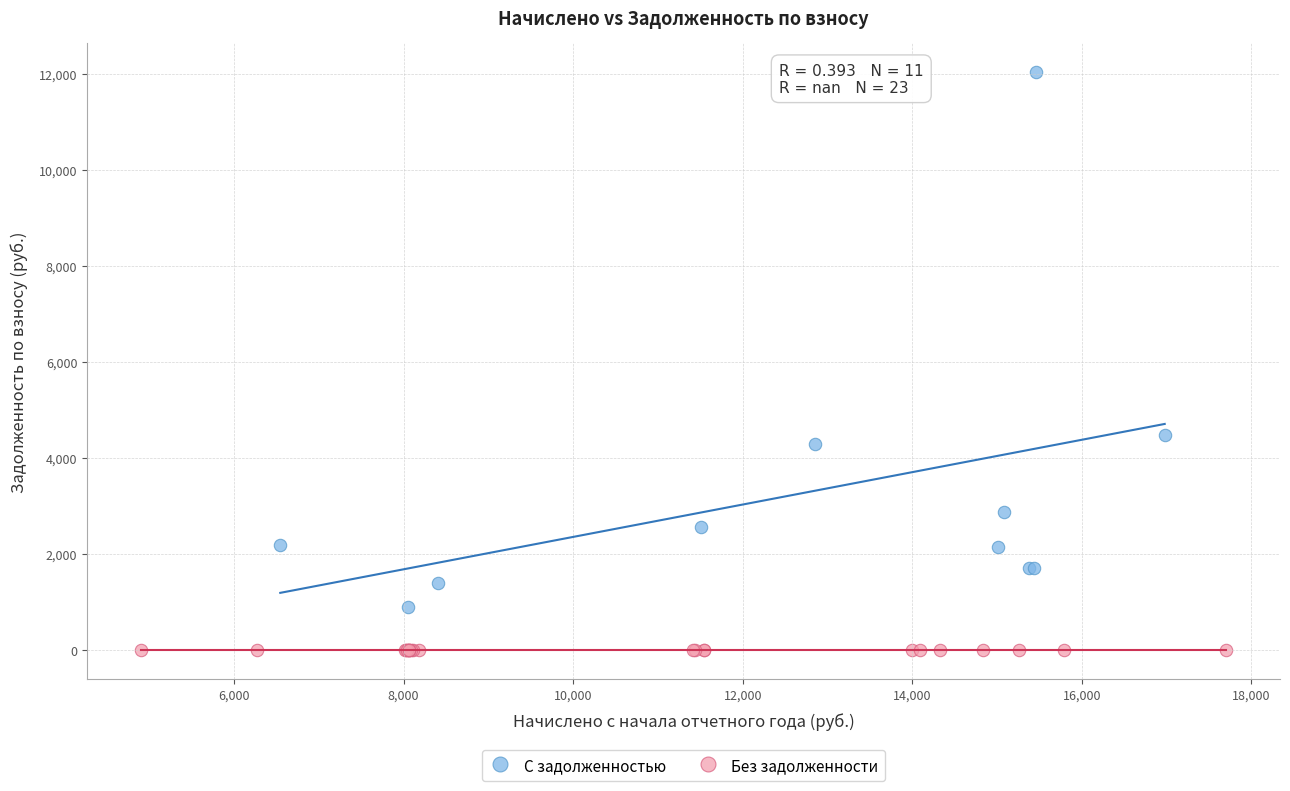

Which series contains the highest Y value?

С задолженностью